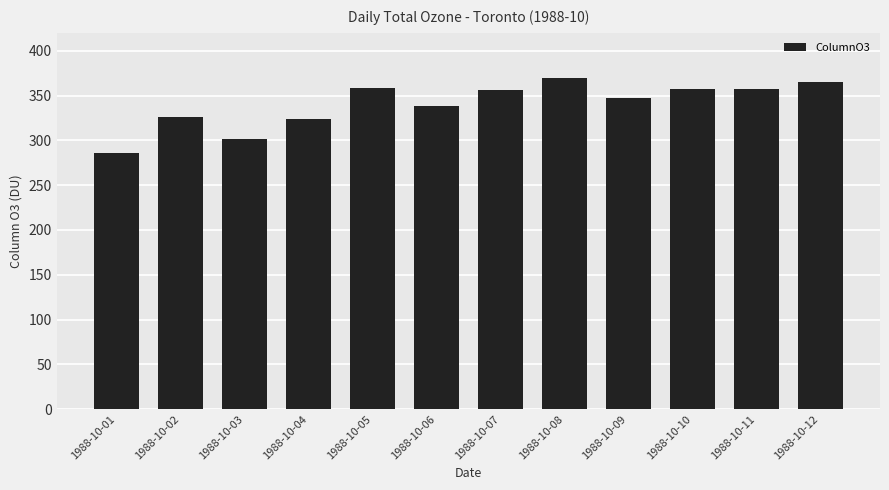

What is the average value?

340.6